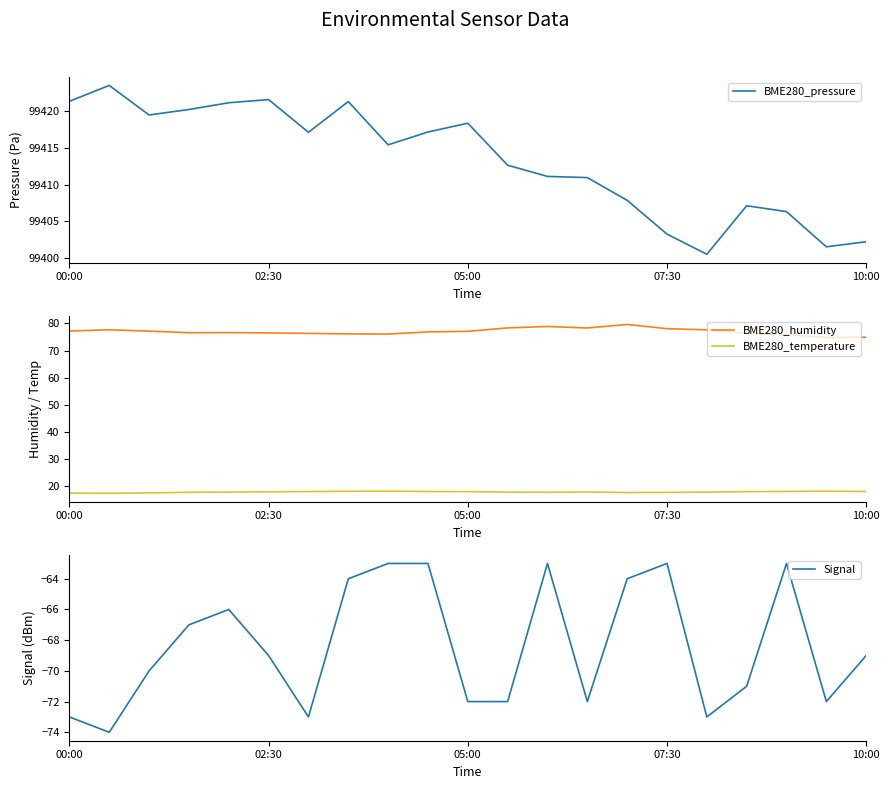

True or false: BME280_humidity and BME280_temperature cross at least once.

False